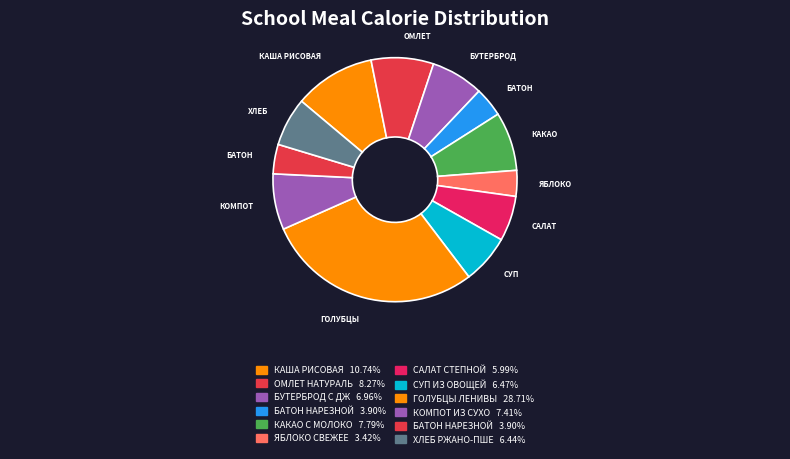

Count the number of slices in the pie.

12